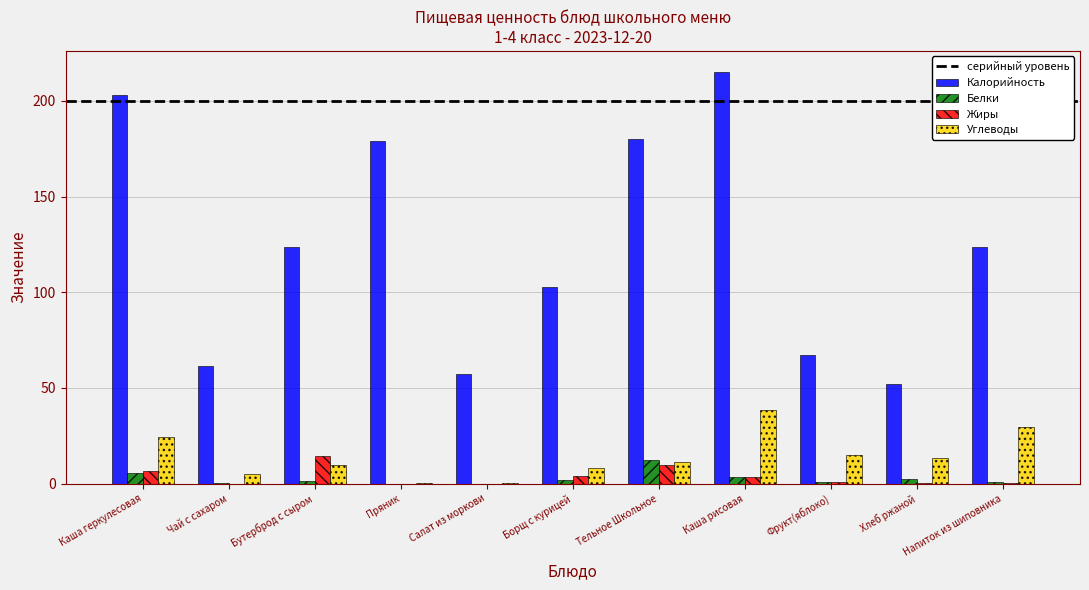

Which series has the largest total across all categories?

Калорийность